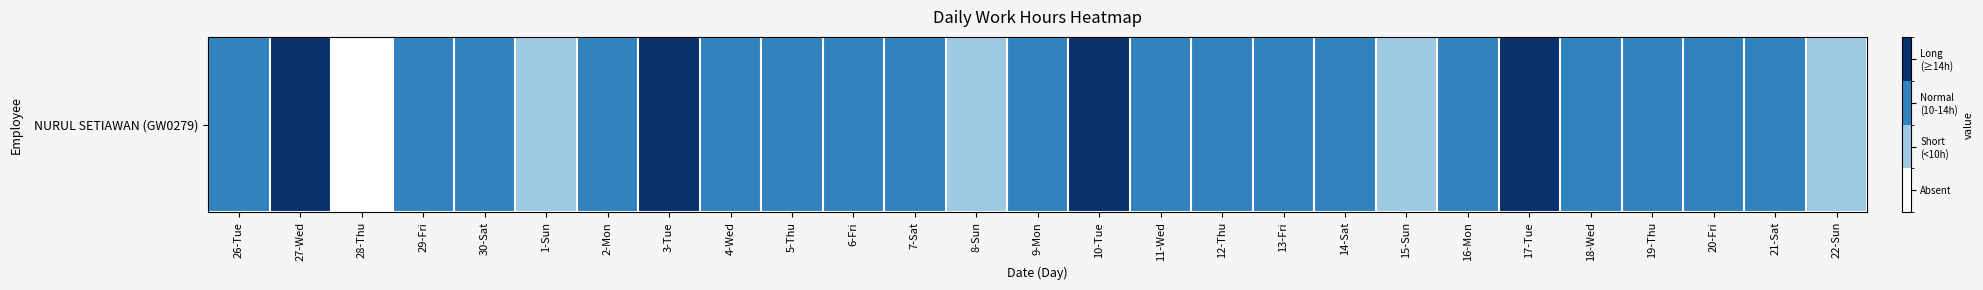

Count the values in the range 2 to 3.

22